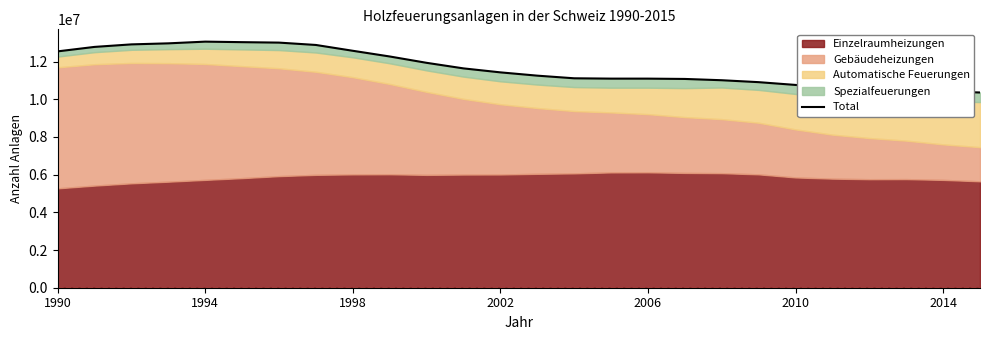

Does the chart have visible grid lines?

No